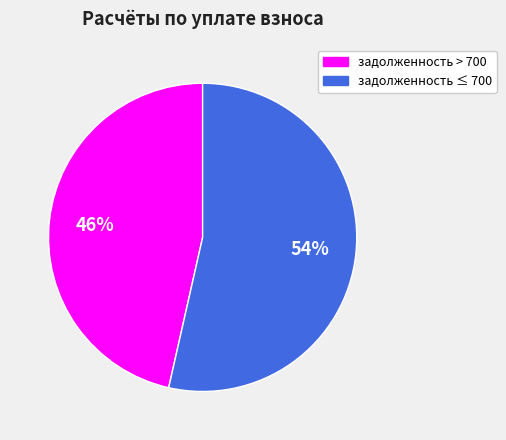

Is it true that задолженность ≤ 700 is 68% of the pie?

False